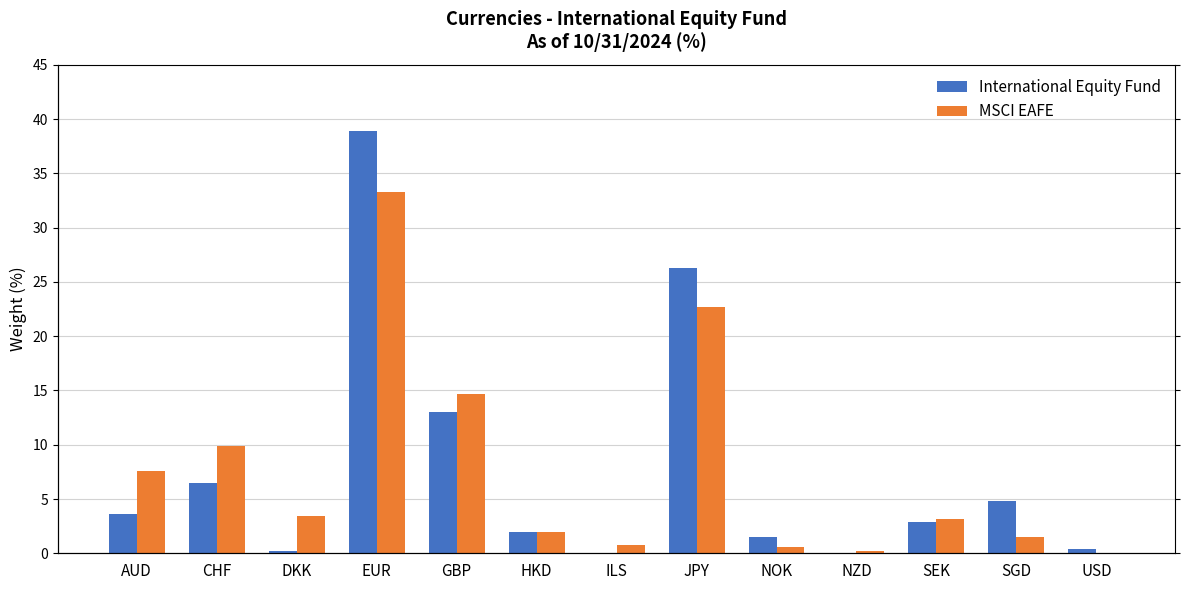

Rank the series by their maximum value, from lowest to highest.

MSCI EAFE, International Equity Fund